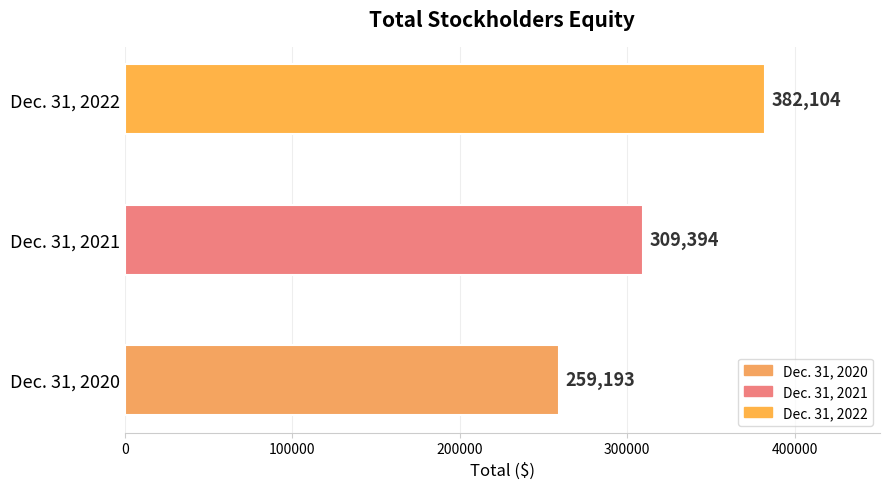

List the labels in order of value, largest first.

Dec. 31, 2022, Dec. 31, 2021, Dec. 31, 2020